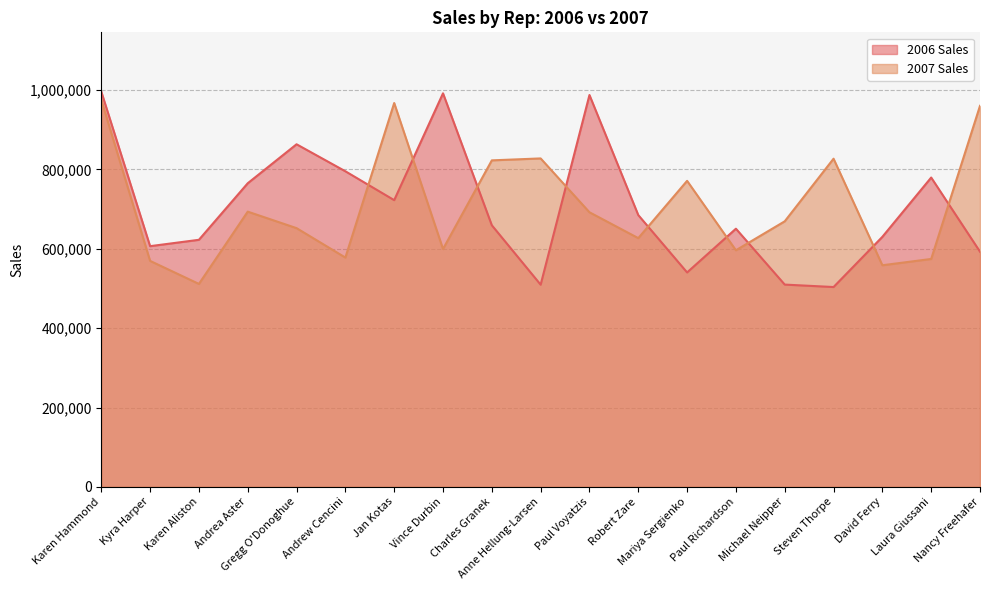

What is the maximum value for 2007 Sales?

975455